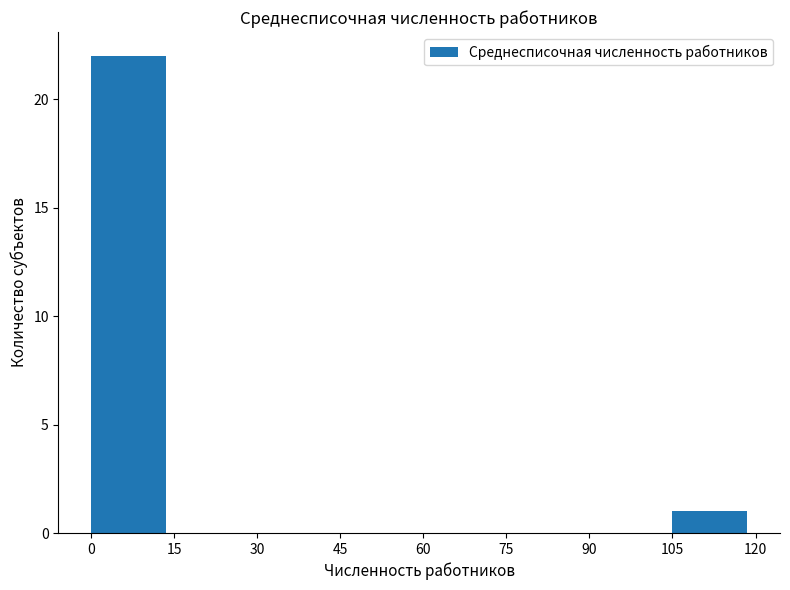

How tall is the bar that spans 105 to 120 on the x-axis? The values are not printed on the chart, so give them approximately, as read against the axis.

1